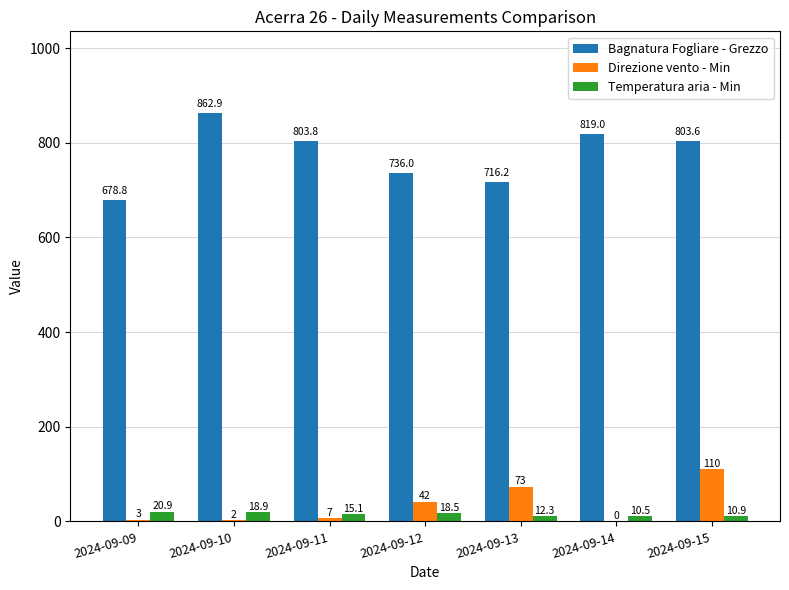

Which series has the largest total across all categories?

Bagnatura Fogliare - Grezzo